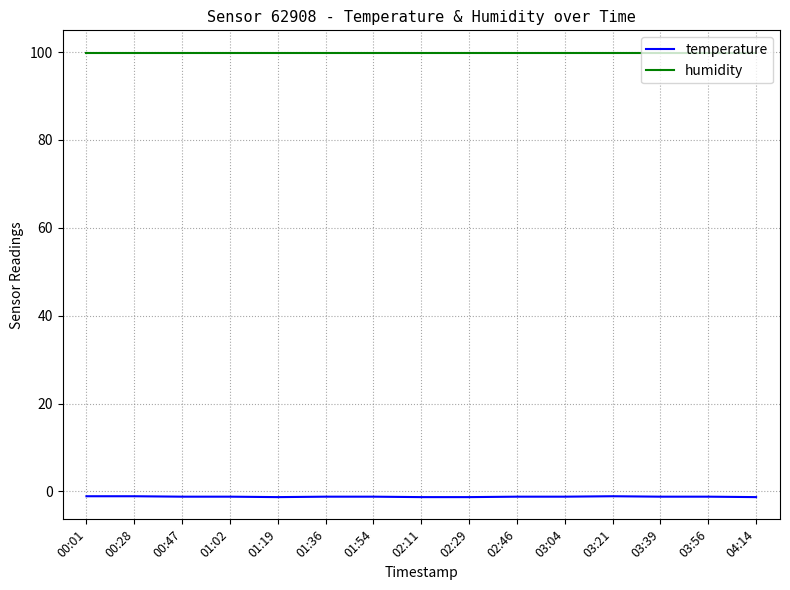

Which series has the widest spread of values?

temperature